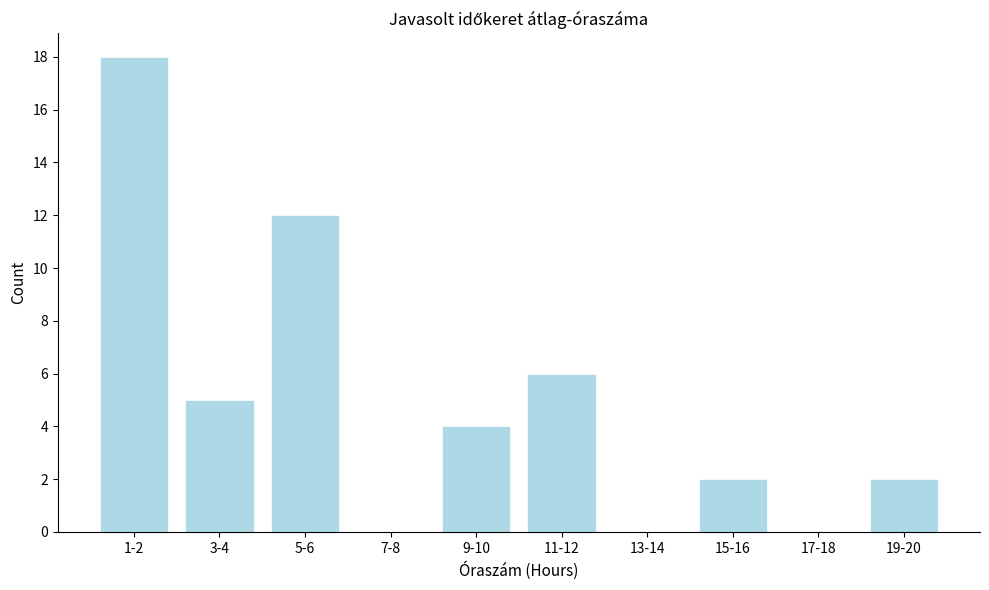

Reading left to right, list all the values displayed in this chart.

1-2=18	3-4=5	5-6=12	7-8=0	9-10=4	11-12=6	13-14=0	15-16=2	17-18=0	19-20=2